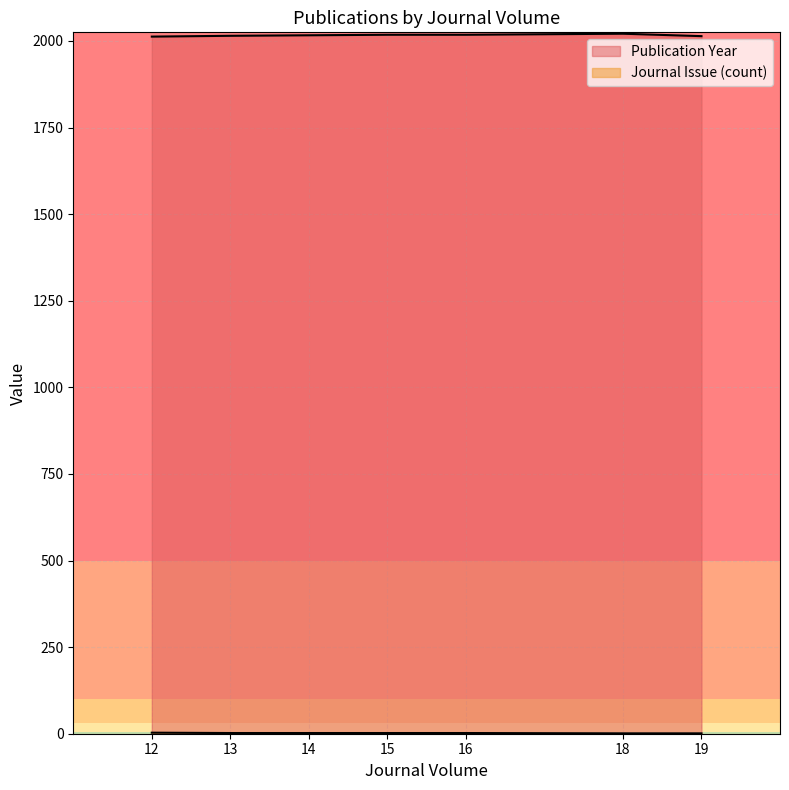

Is the value of Publication Year at 14 greater than the value of Journal Issue at 12?

Yes